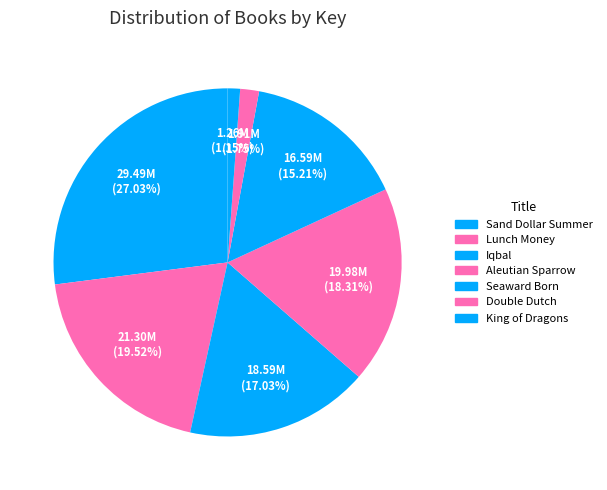

Which slice is the largest?

Sand Dollar Summer